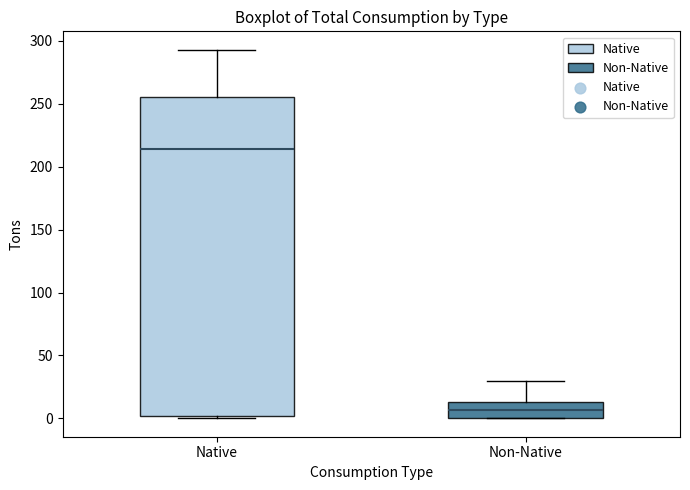

Reading left to right, read every box against the y-axis: the position of its median line, the range the box covers, and the ends of its whiskers. The values are not printed on the chart, so give them approximately, as read against the axis.

Native: median 215, box 0 to 255, whiskers 0 to 295
Non-Native: median 5, box 0 to 15, whiskers 0 to 30